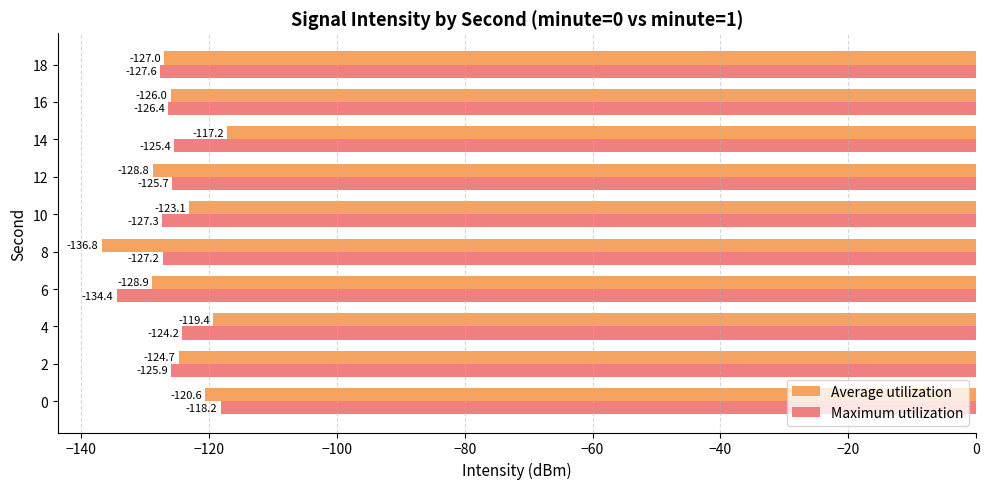

Which label corresponds to the largest value in the chart?

14